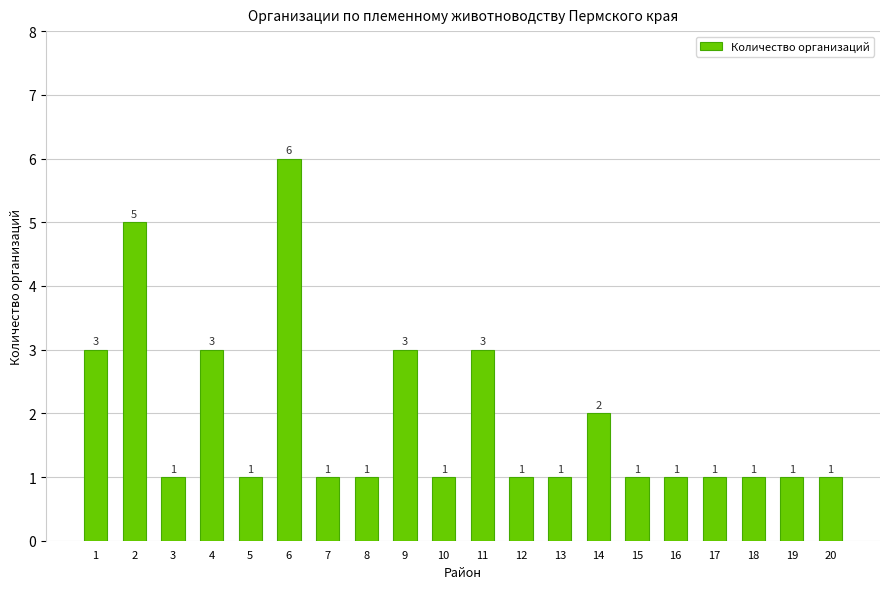

Does the chart contain any negative values?

No